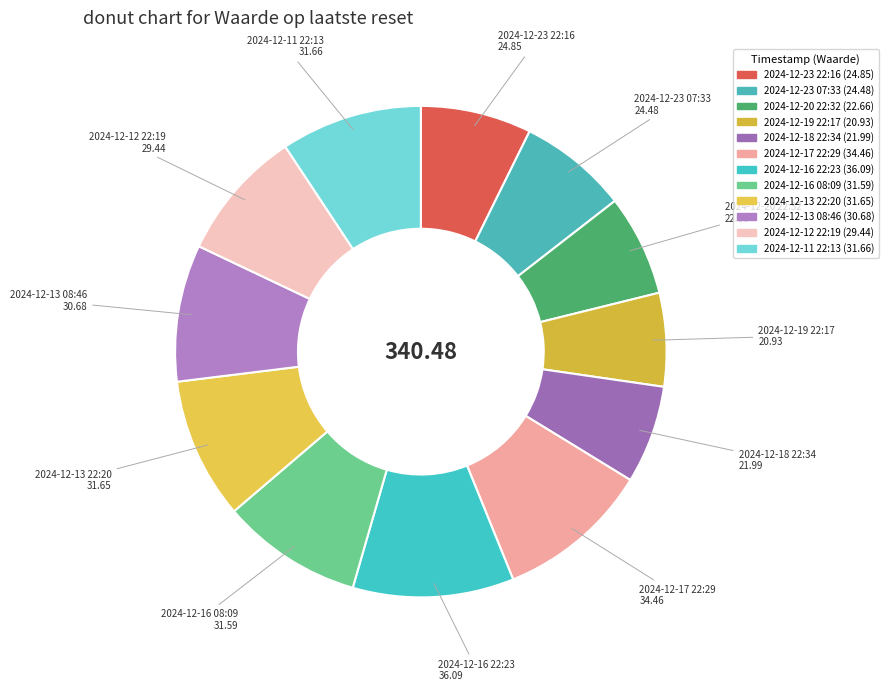

Approximately how many times larger is the value at 2024-12-12 22:19 compared to 2024-12-13 08:46?

1.0